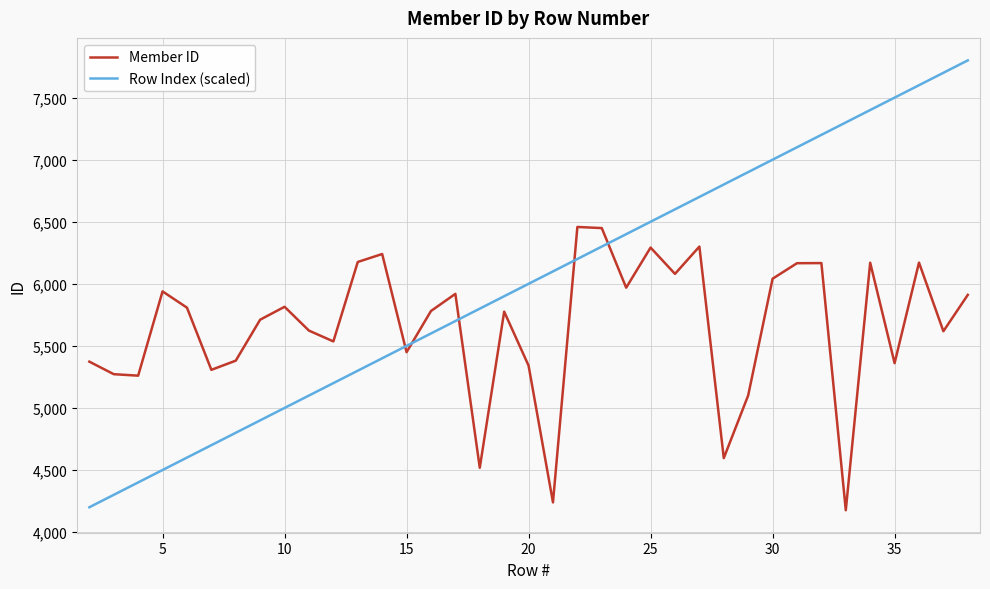

What is the minimum value for Row Index (scaled)?

4200